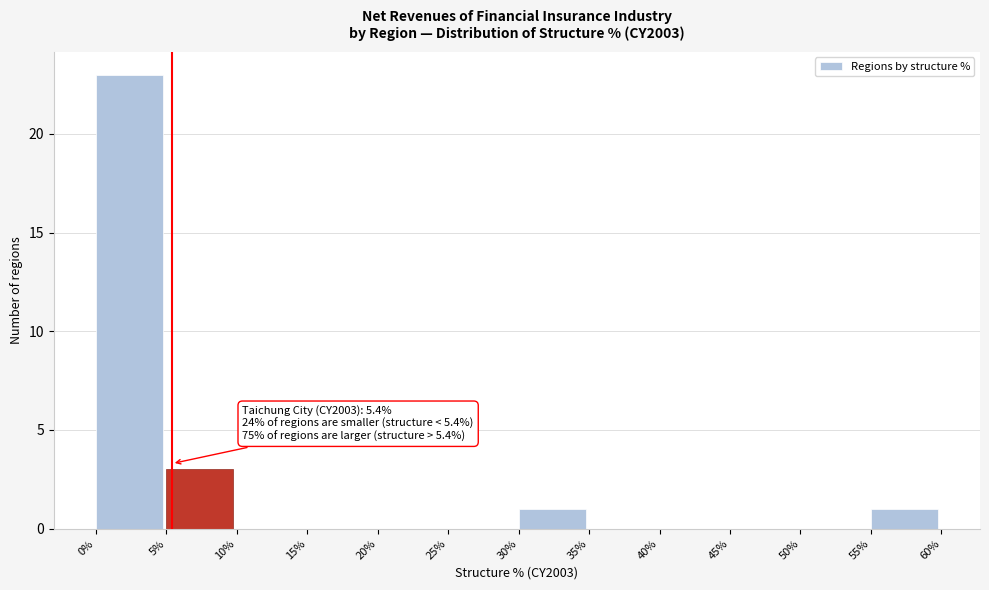

Which range on the x-axis has the tallest bar?

0% to 5%